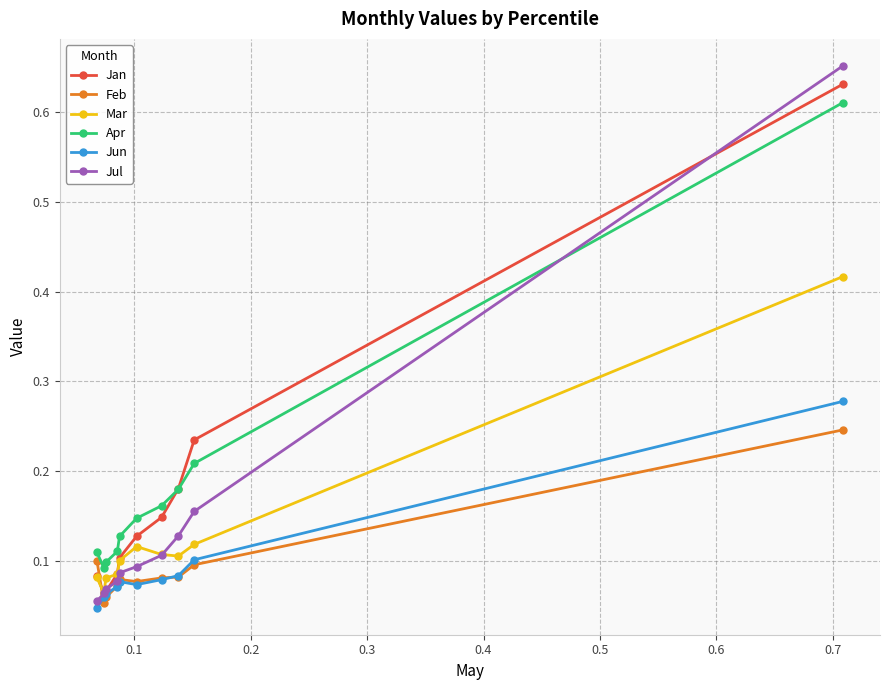

In Jan, how many points are lower than both neighbors (excluding endpoints)?

1